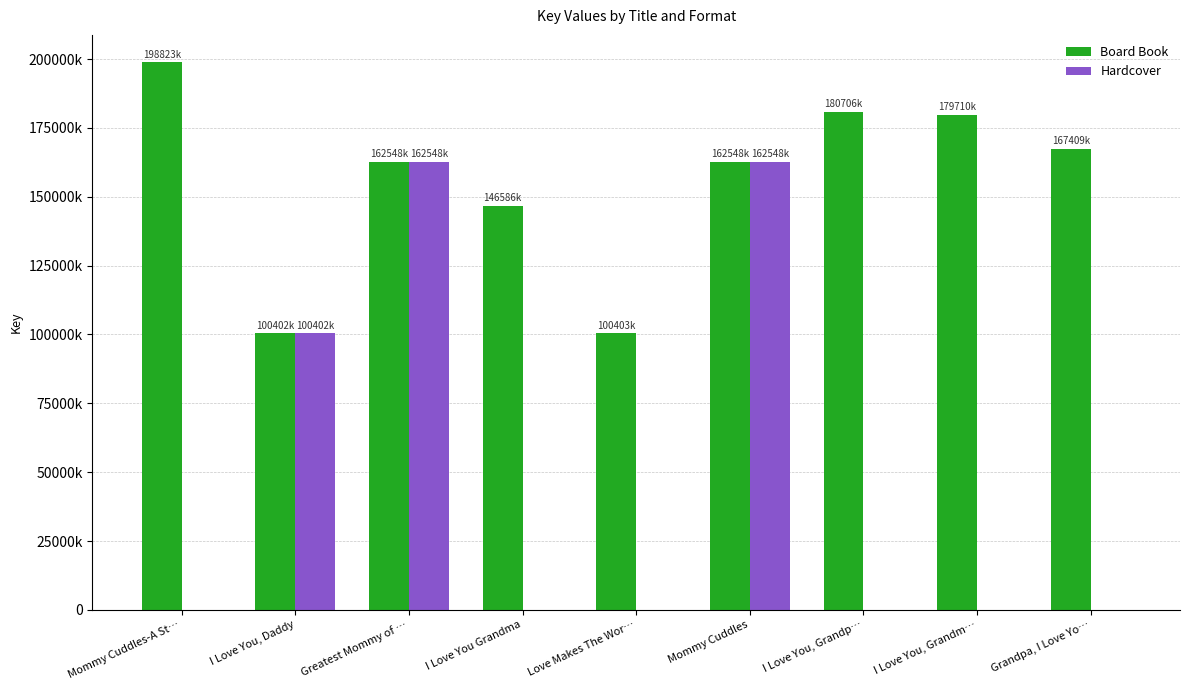

Is it true that Board Book equals 146586609 at I Love You Grandma?

True